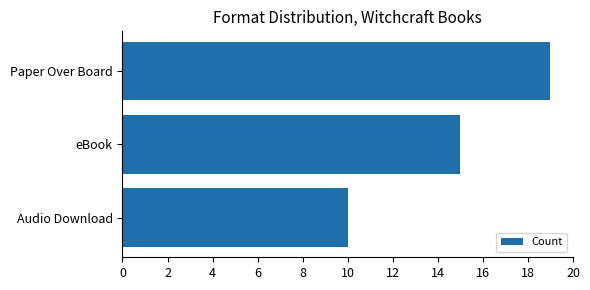

The value at Audio Download is 5. True or false?

False